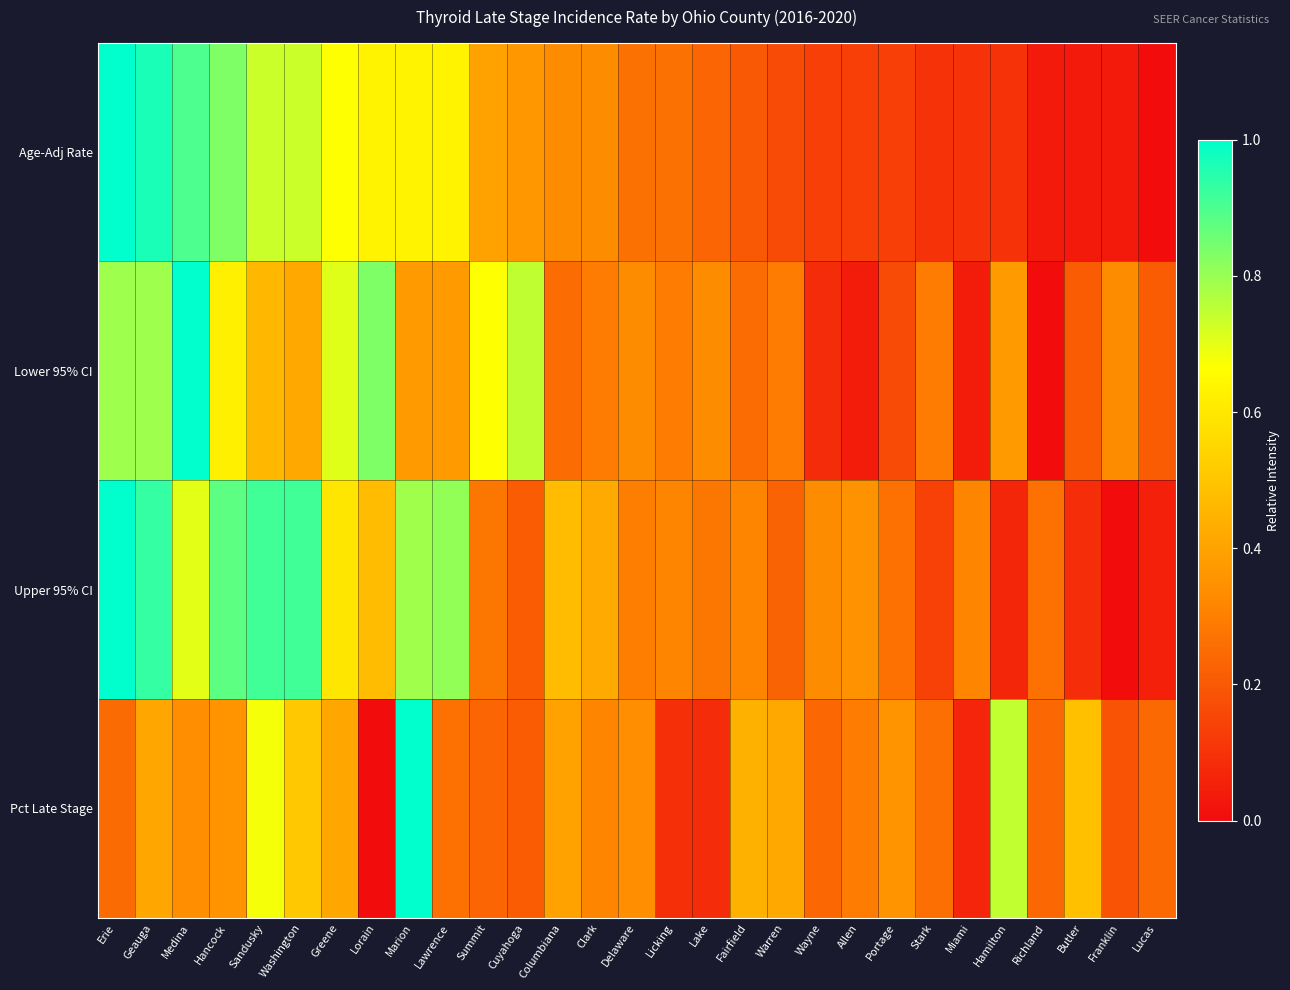

Reading left to right, what are all the values shown in this chart?

Age-Adj Rate: Erie=1.0	Geauga=1.0	Medina=0.9	Hancock=0.8	Sandusky=0.7	Washington=0.7	Greene=0.7	Lorain=0.6	Marion=0.6	Lawrence=0.6	Summit=0.4	Cuyahoga=0.4	Columbiana=0.3	Clark=0.3	Delaware=0.3	Licking=0.3	Lake=0.2	Fairfield=0.2	Warren=0.2	Wayne=0.1	Allen=0.1	Portage=0.1	Stark=0.1	Miami=0.1	Hamilton=0.1	Richland=0.0	Butler=0.0	Franklin=0.0	Lucas=0.0
Lower 95% CI: Erie=0.8	Geauga=0.8	Medina=1.0	Hancock=0.6	Sandusky=0.5	Washington=0.4	Greene=0.7	Lorain=0.8	Marion=0.4	Lawrence=0.4	Summit=0.7	Cuyahoga=0.7	Columbiana=0.2	Clark=0.3	Delaware=0.3	Licking=0.3	Lake=0.3	Fairfield=0.2	Warren=0.3	Wayne=0.1	Allen=0.0	Portage=0.2	Stark=0.3	Miami=0.0	Hamilton=0.4	Richland=0.0	Butler=0.2	Franklin=0.3	Lucas=0.2
Upper 95% CI: Erie=1.0	Geauga=0.9	Medina=0.7	Hancock=0.9	Sandusky=0.9	Washington=0.9	Greene=0.6	Lorain=0.5	Marion=0.8	Lawrence=0.8	Summit=0.3	Cuyahoga=0.2	Columbiana=0.5	Clark=0.4	Delaware=0.3	Licking=0.3	Lake=0.3	Fairfield=0.3	Warren=0.2	Wayne=0.3	Allen=0.4	Portage=0.3	Stark=0.1	Miami=0.3	Hamilton=0.1	Richland=0.3	Butler=0.1	Franklin=0.0	Lucas=0.1
Pct Late Stage: Erie=0.2	Geauga=0.4	Medina=0.3	Hancock=0.4	Sandusky=0.7	Washington=0.5	Greene=0.4	Lorain=0.0	Marion=1.0	Lawrence=0.3	Summit=0.2	Cuyahoga=0.2	Columbiana=0.4	Clark=0.3	Delaware=0.3	Licking=0.1	Lake=0.1	Fairfield=0.4	Warren=0.4	Wayne=0.2	Allen=0.3	Portage=0.4	Stark=0.3	Miami=0.1	Hamilton=0.7	Richland=0.2	Butler=0.5	Franklin=0.2	Lucas=0.2